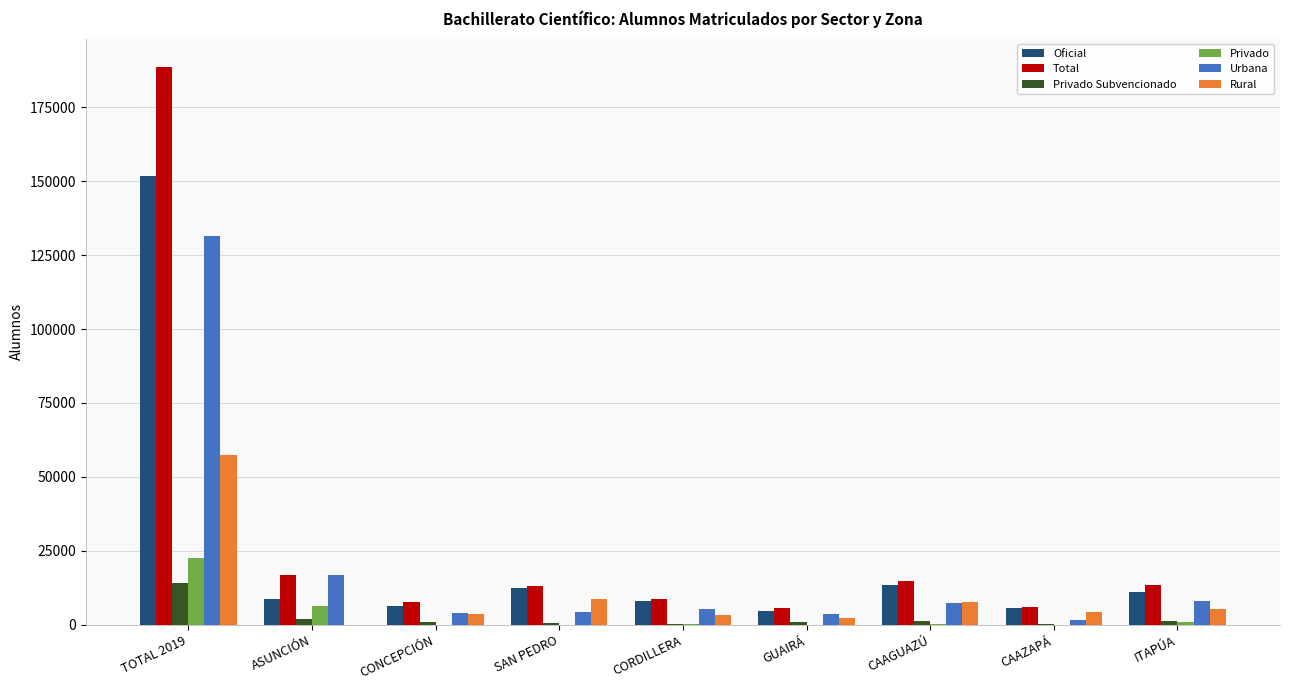

Does the chart contain stacked bars?

No